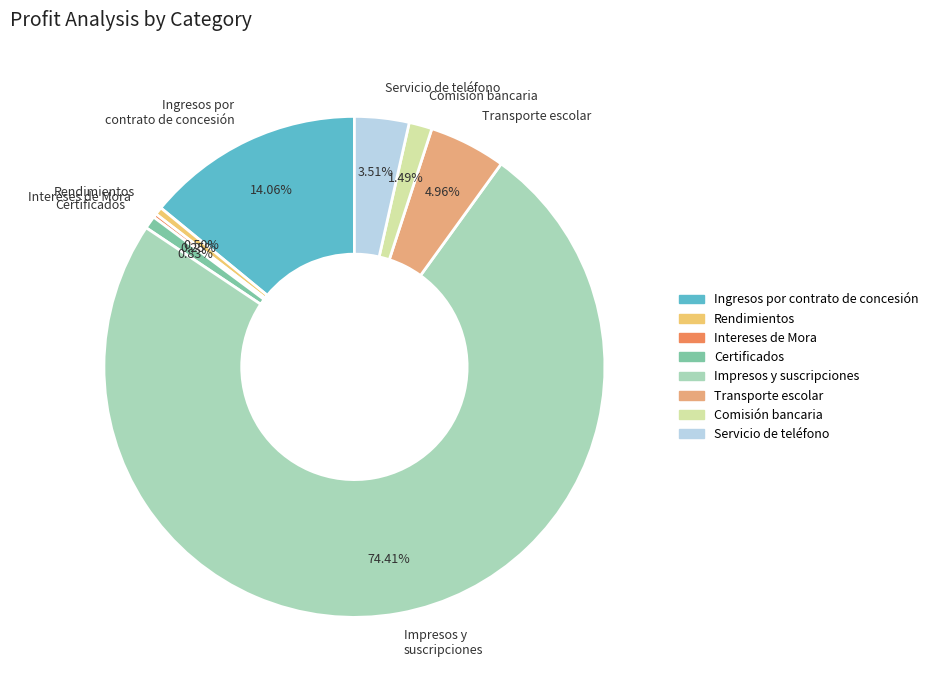

Does Impresos y suscripciones account for over 50% of the chart?

Yes